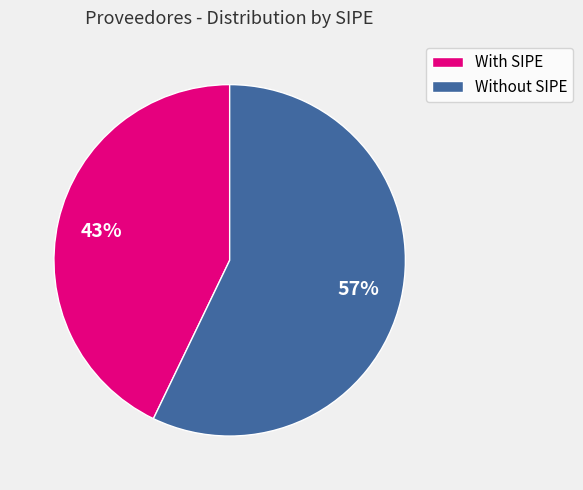

To the nearest percent, what percentage of the pie is With SIPE?

43%